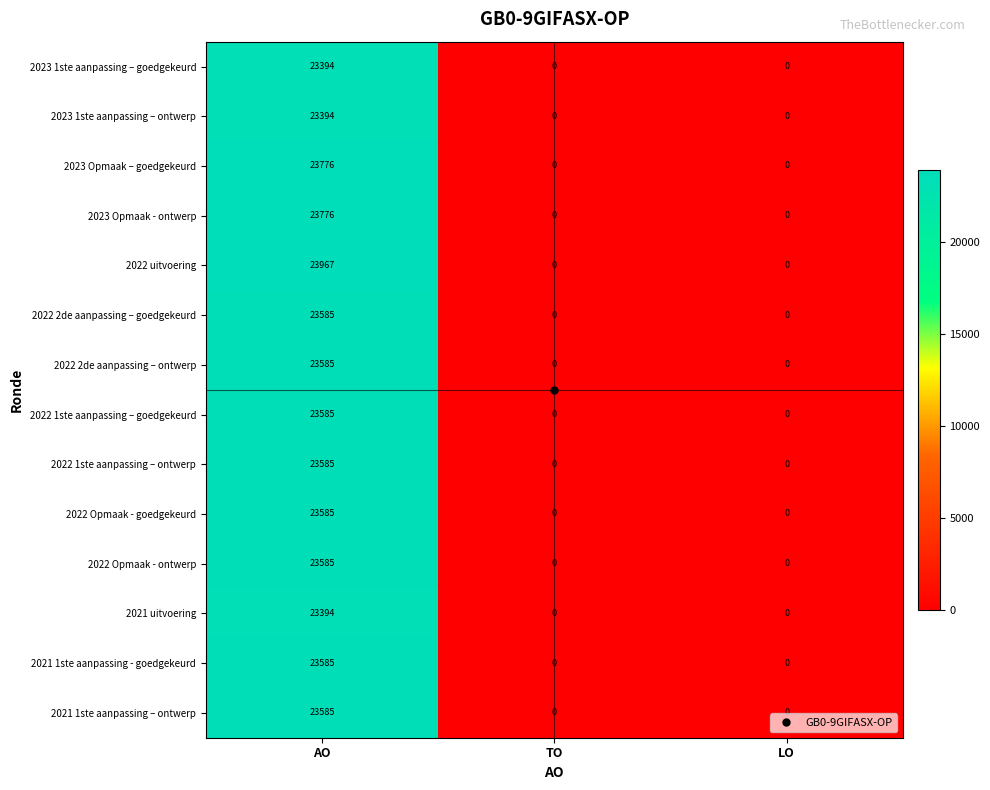

How many series are shown in this chart?

14